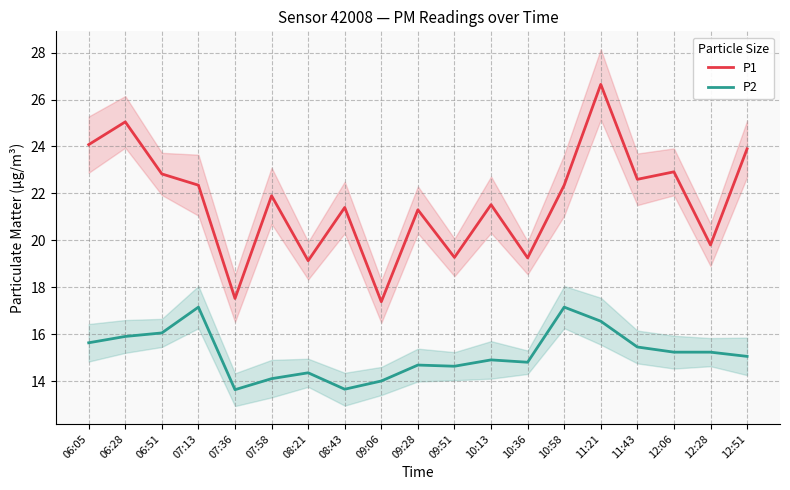

True or false: P2 and P1 cross at least once.

False